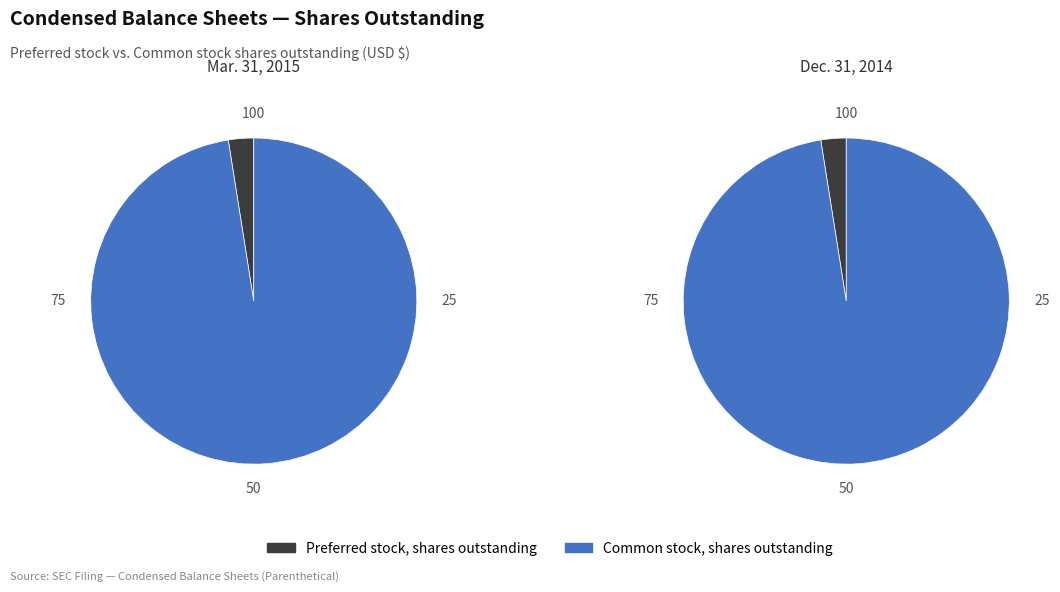

How many segments does this pie chart have?

2